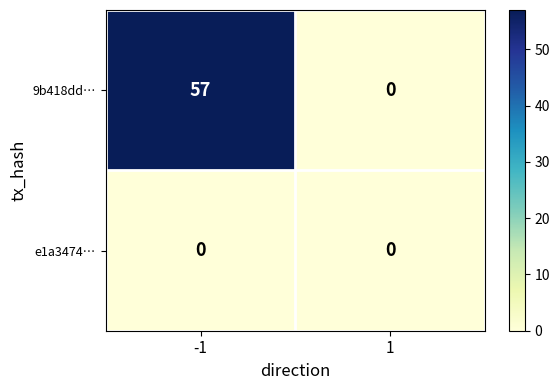

What is the difference between the maximum and minimum values in the 9b418dd… series?

57